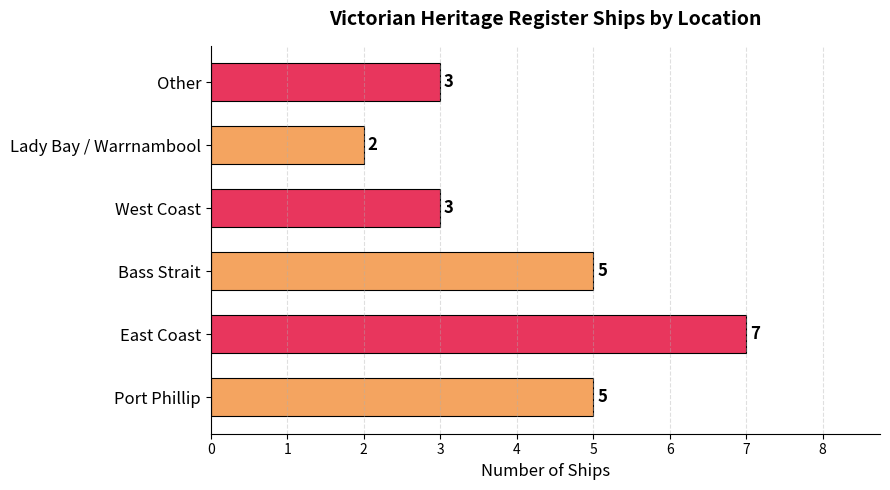

How many bars are there in total?

6